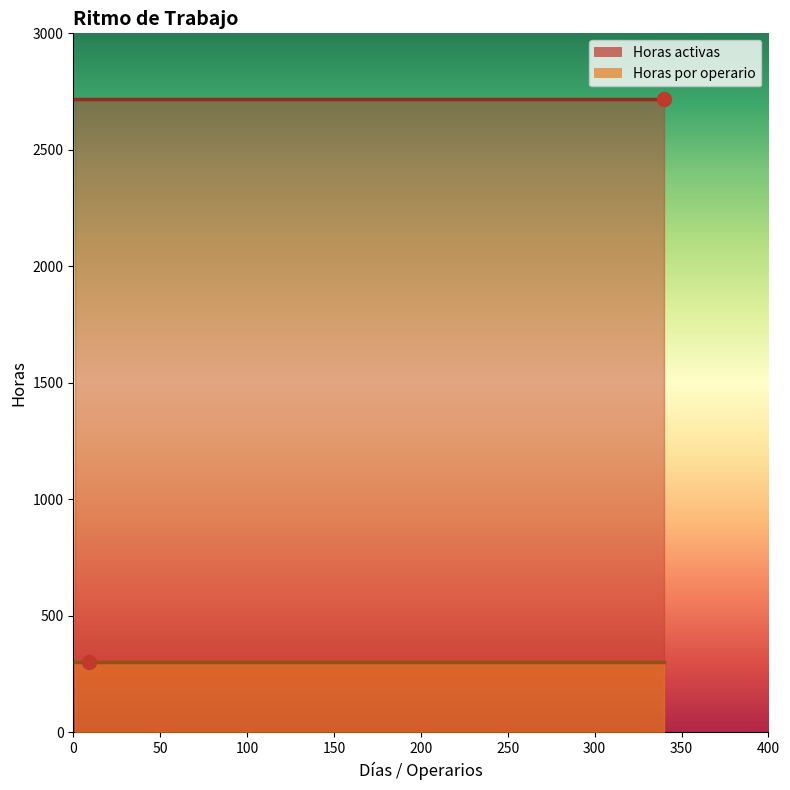

What is the range of X values (max minus min)?

331.0